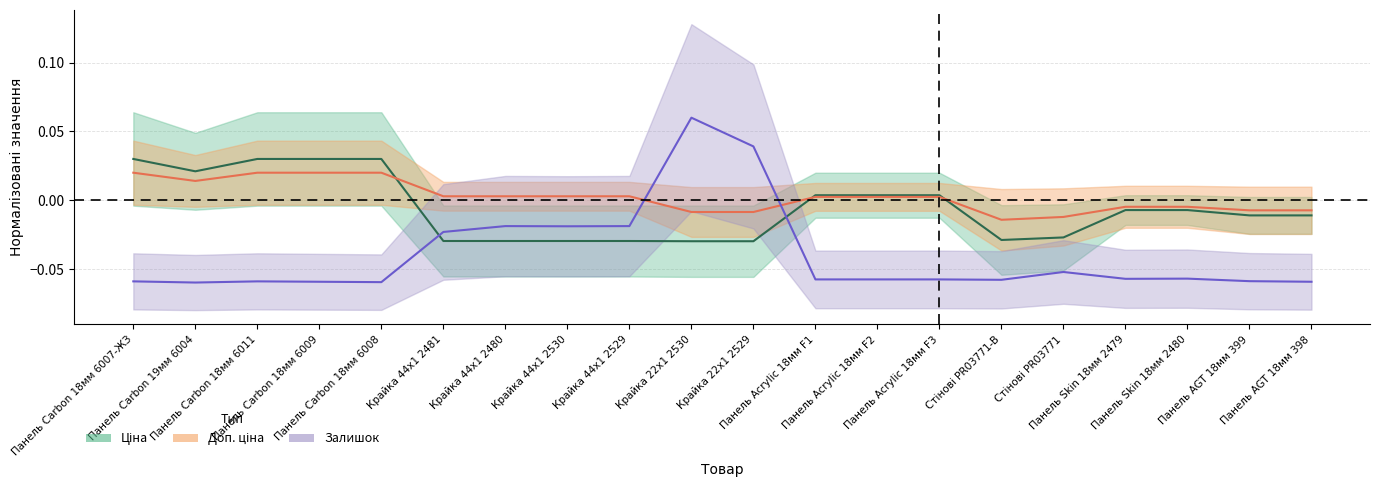

What position from the right is Панель Carbon 19мм 6004?

19